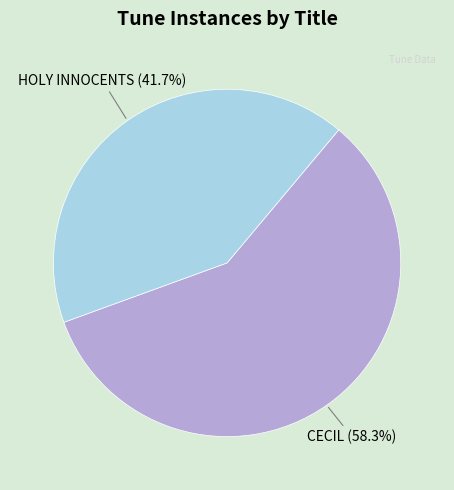

To the nearest percent, what percentage of the pie is CECIL?

58%